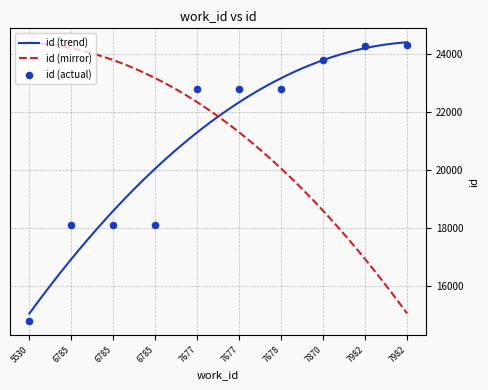

Approximately how many times larger is the value at 7982 compared to 6785?

1.3